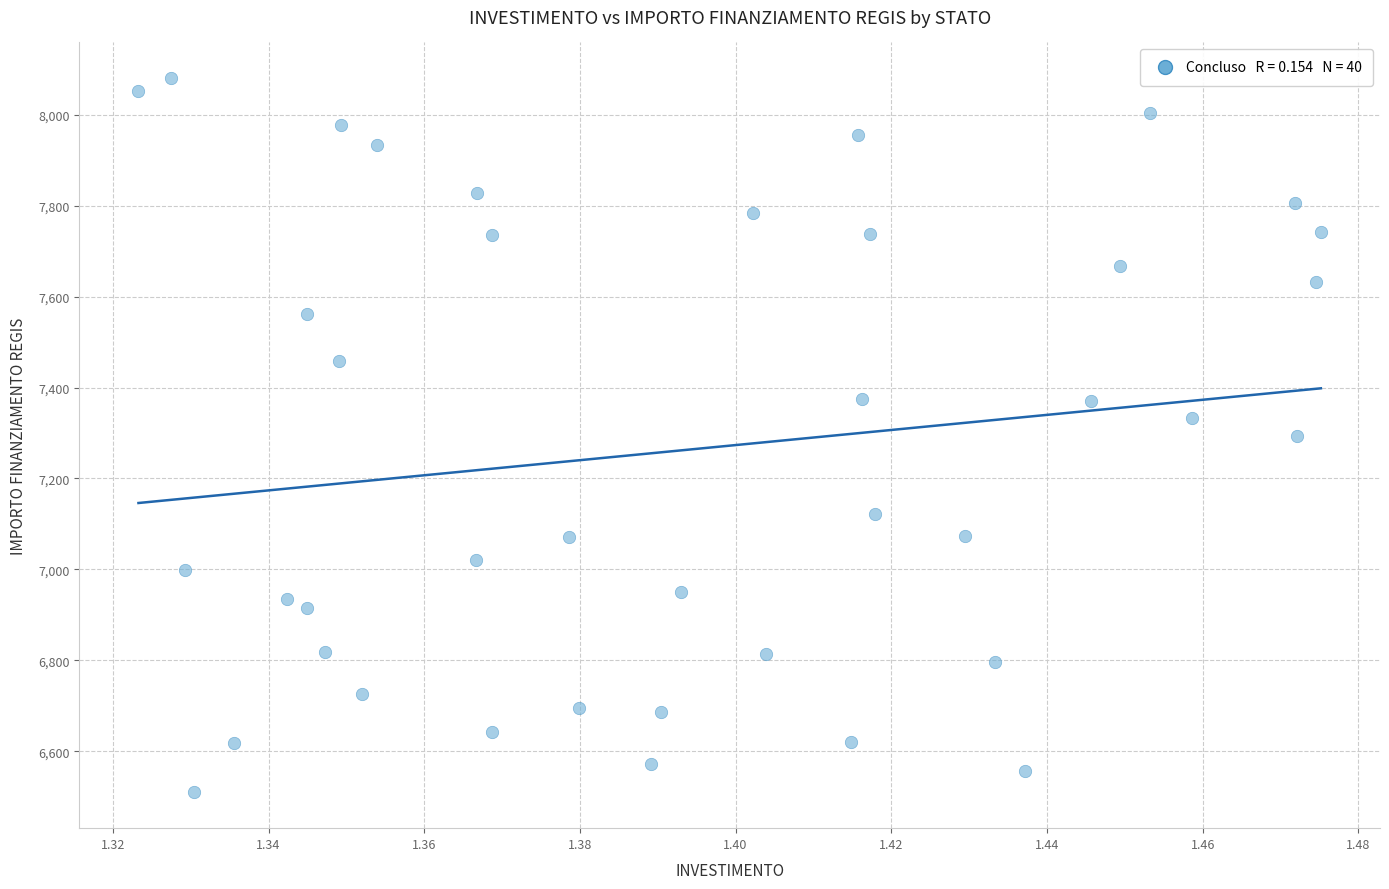

What is the range of Y values (max minus min)?

1570.2